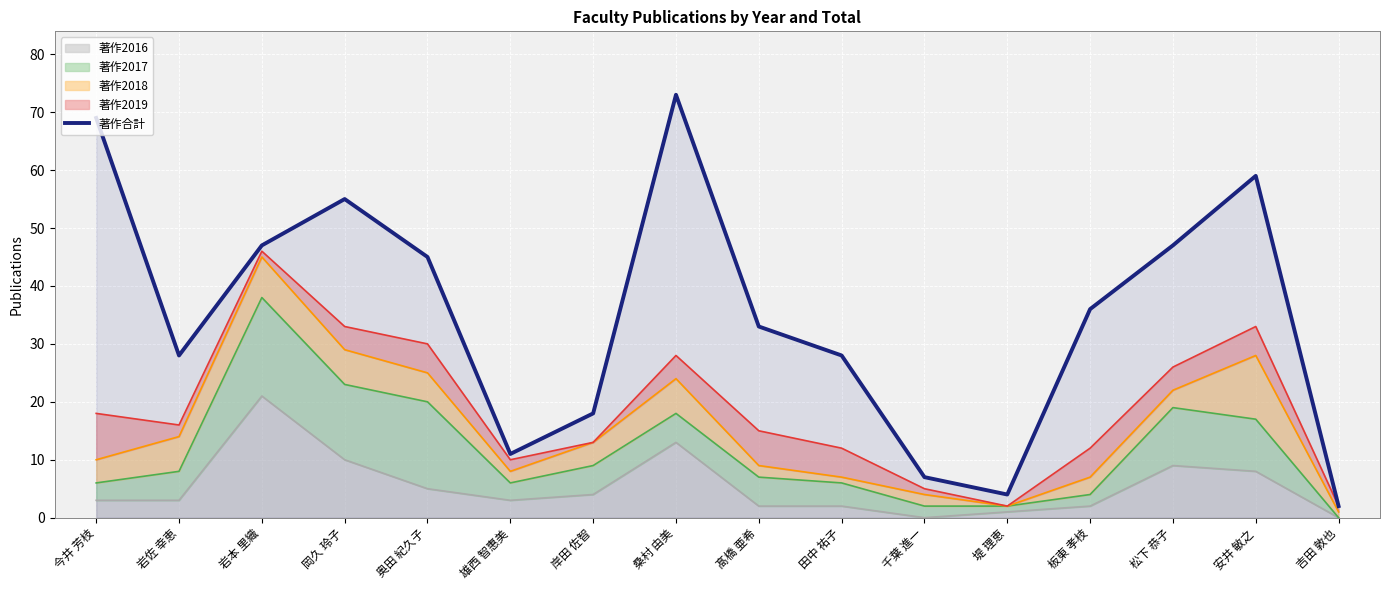

True or false: the data shows 59 at 安井 敏之.

True